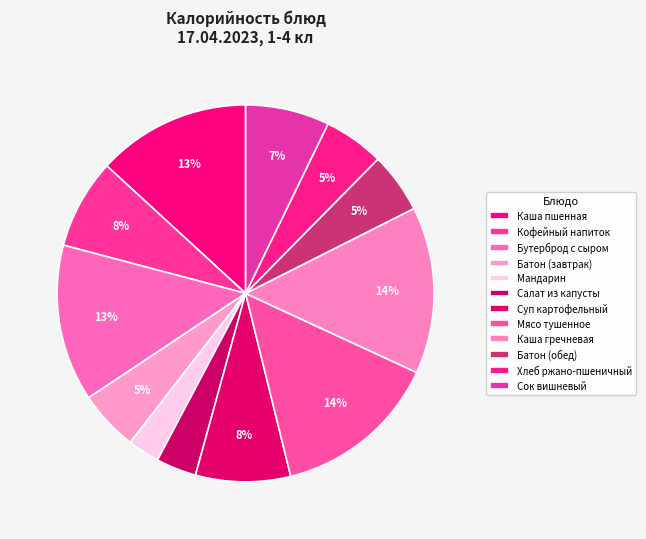

How many segments does this pie chart have?

12